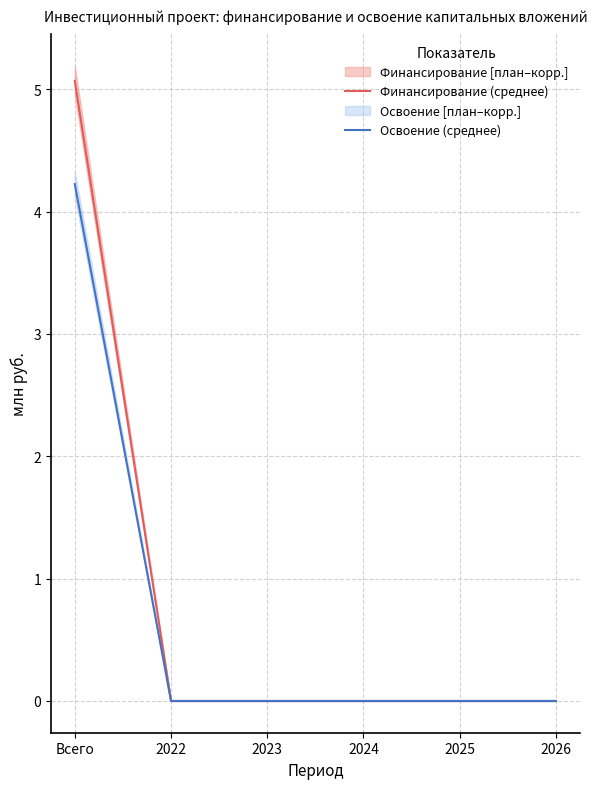

List the labels in order of Освоение (среднее) value, largest first.

Всего, 2022, 2023, 2024, 2025, 2026